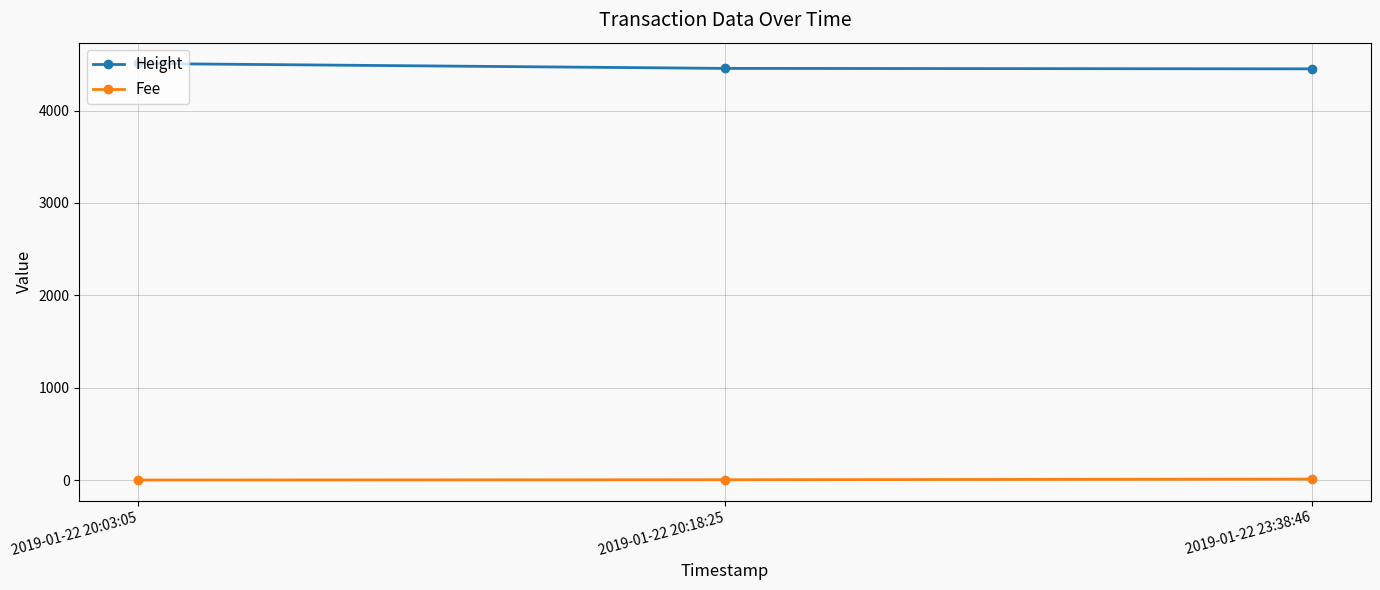

How many distinct data groups are displayed?

2